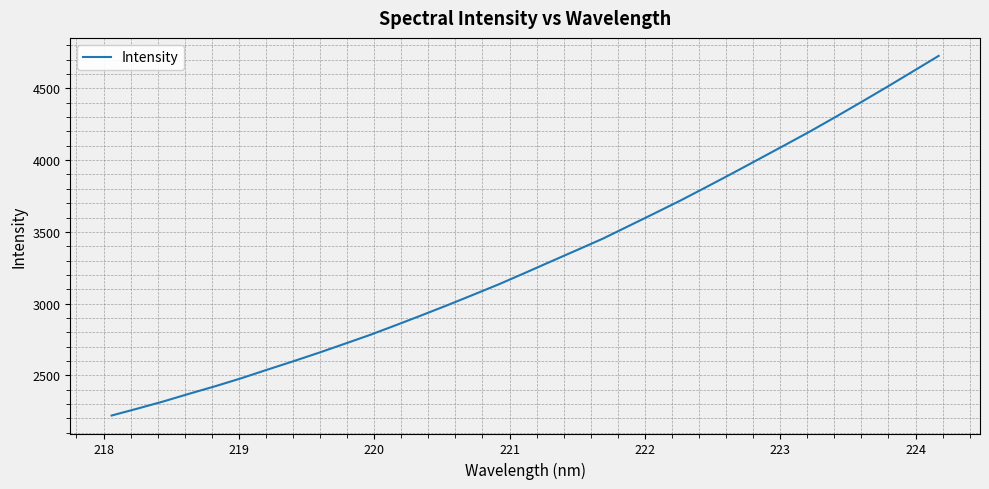

What is the minimum value shown in the chart?

2220.4